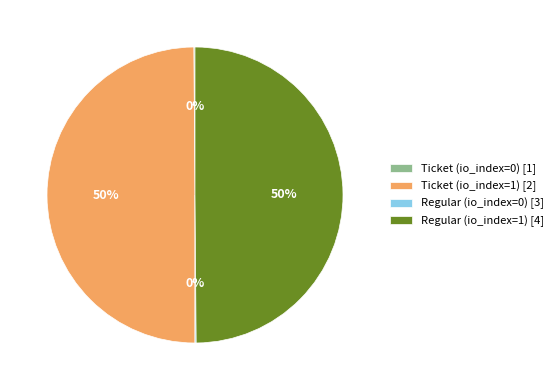

To the nearest percent, what portion does Regular (io_index=1) [4] represent?

50%